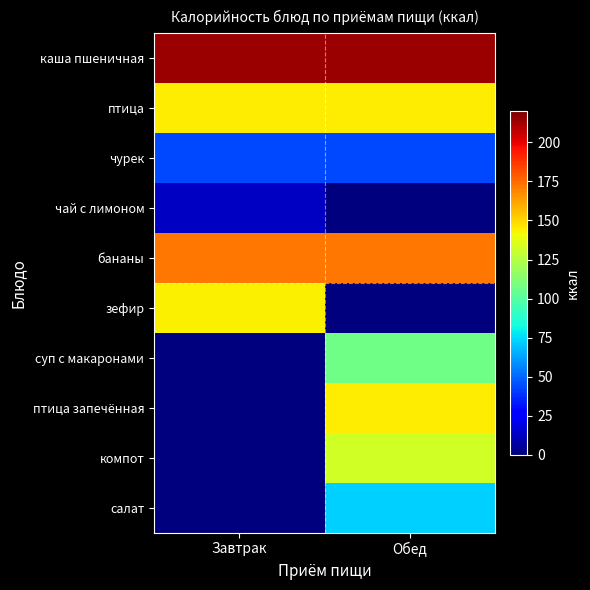

Which series has the widest spread of values?

птица запечённая